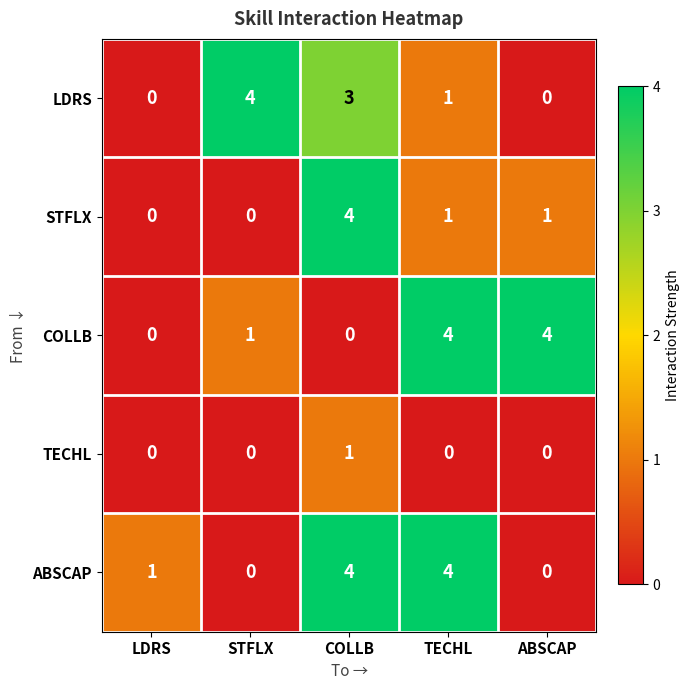

What is the maximum value shown in the chart?

4